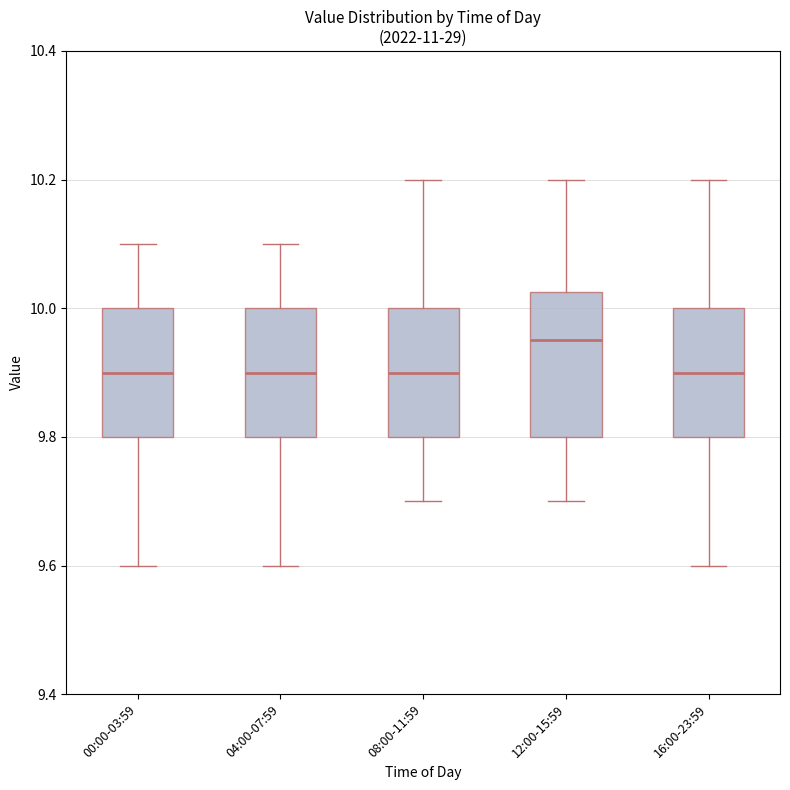

Reading left to right, transcribe this box plot: for each box, give where its median line is, the range the box spans, and where its two whiskers end, as read against the y-axis. The values are not printed on the chart, so give them approximately, as read against the axis.

00:00-03:59: median 9.90, box 9.80 to 10.00, whiskers 9.60 to 10.10
04:00-07:59: median 9.90, box 9.80 to 10.00, whiskers 9.60 to 10.10
08:00-11:59: median 9.90, box 9.80 to 10.00, whiskers 9.70 to 10.20
12:00-15:59: median 9.96, box 9.80 to 10.02, whiskers 9.70 to 10.20
16:00-23:59: median 9.90, box 9.80 to 10.00, whiskers 9.60 to 10.20